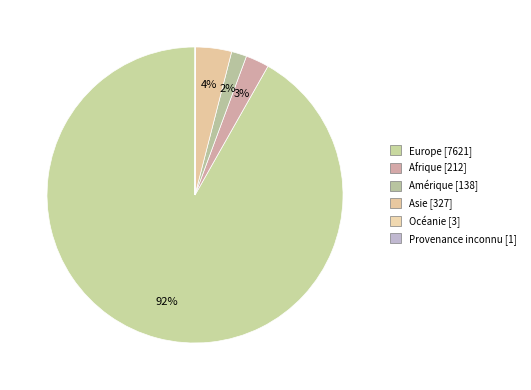

Which category has the biggest portion of the pie?

Europe